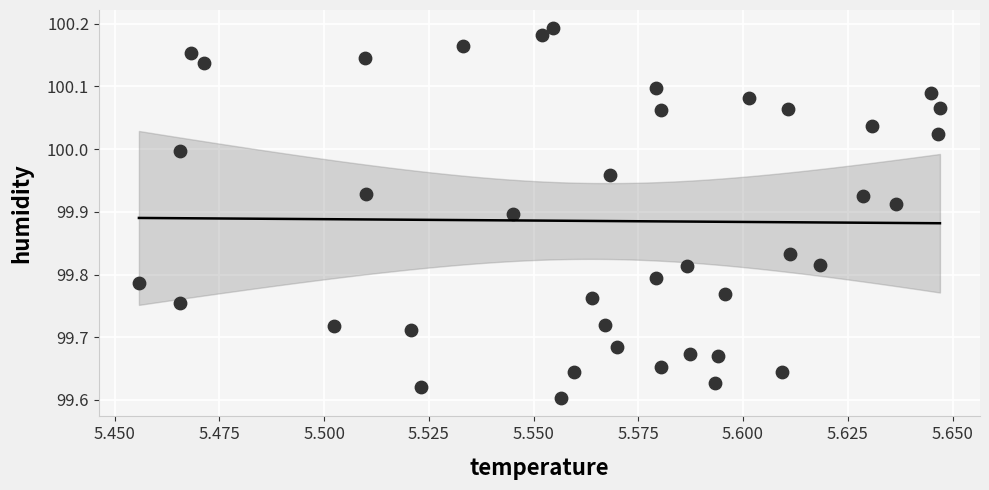

What is the range of Y values (max minus min)?

0.6